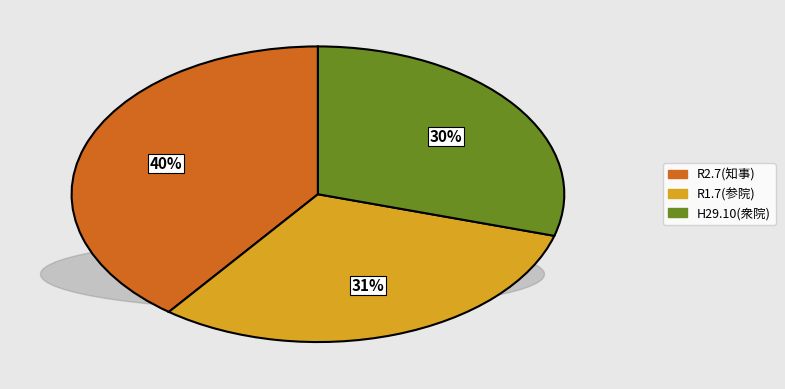

To the nearest percent, what is the difference between the largest and smallest slice percentages?

10%